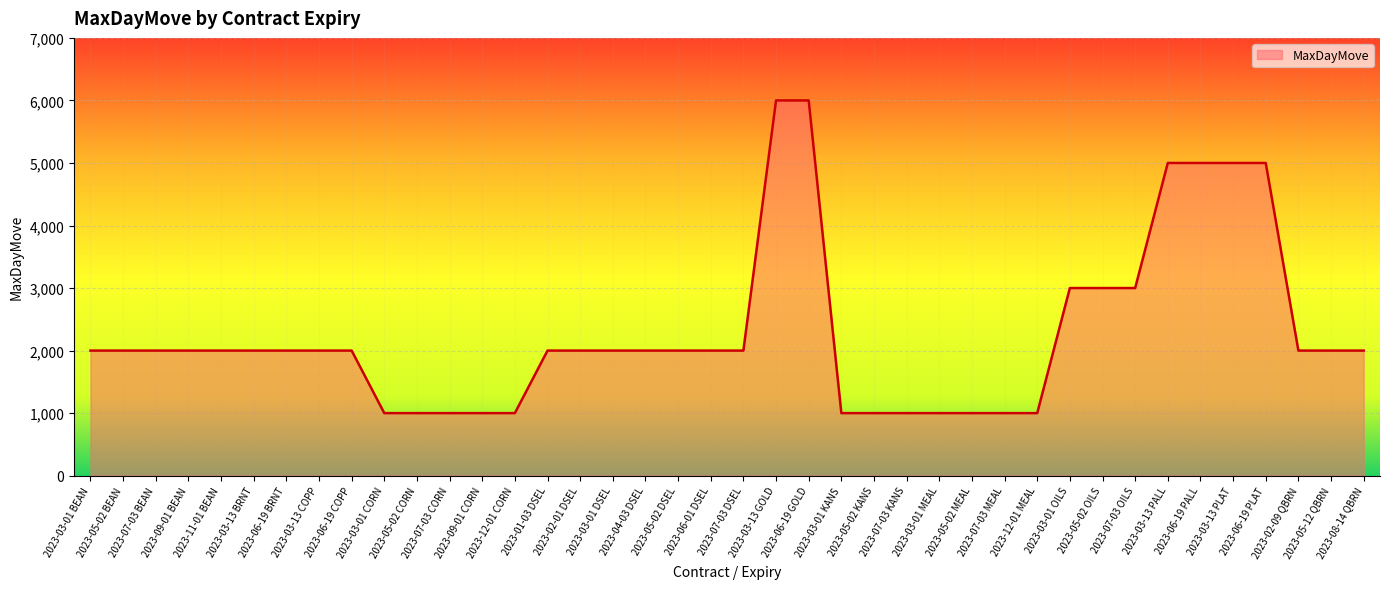

What is the smallest value displayed?

1000